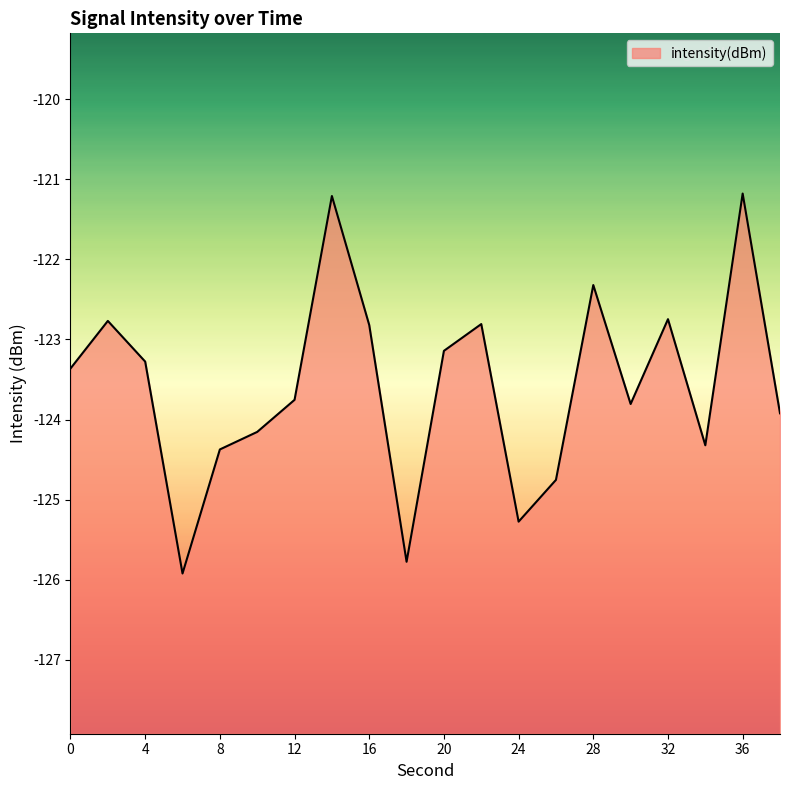

What is the average value?

-123.6